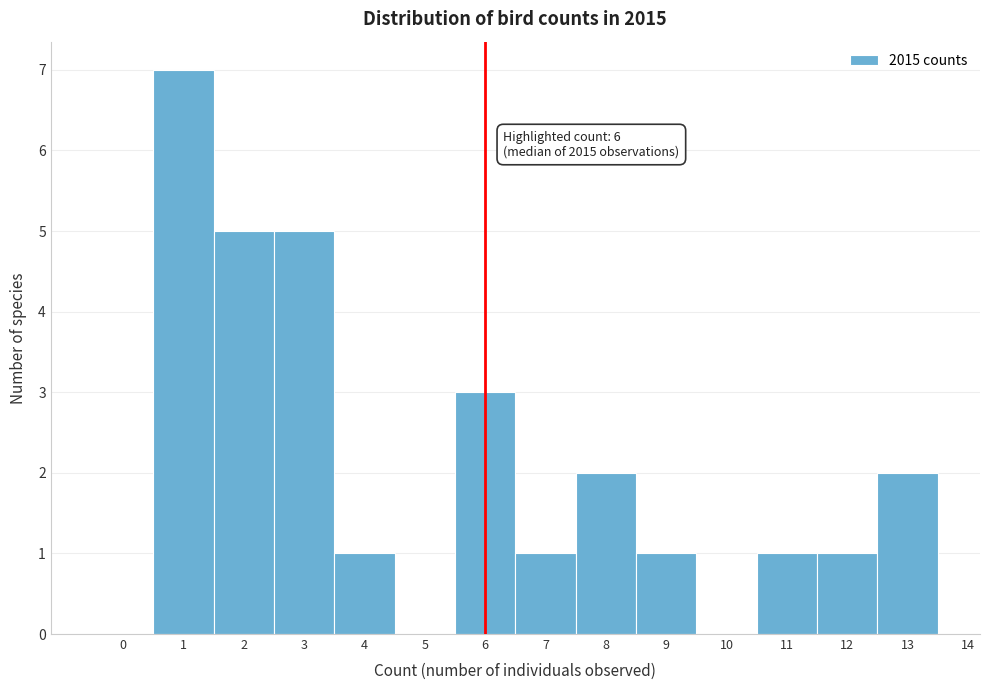

Over which range of the x-axis is the bar tallest?

0.5 to 1.5